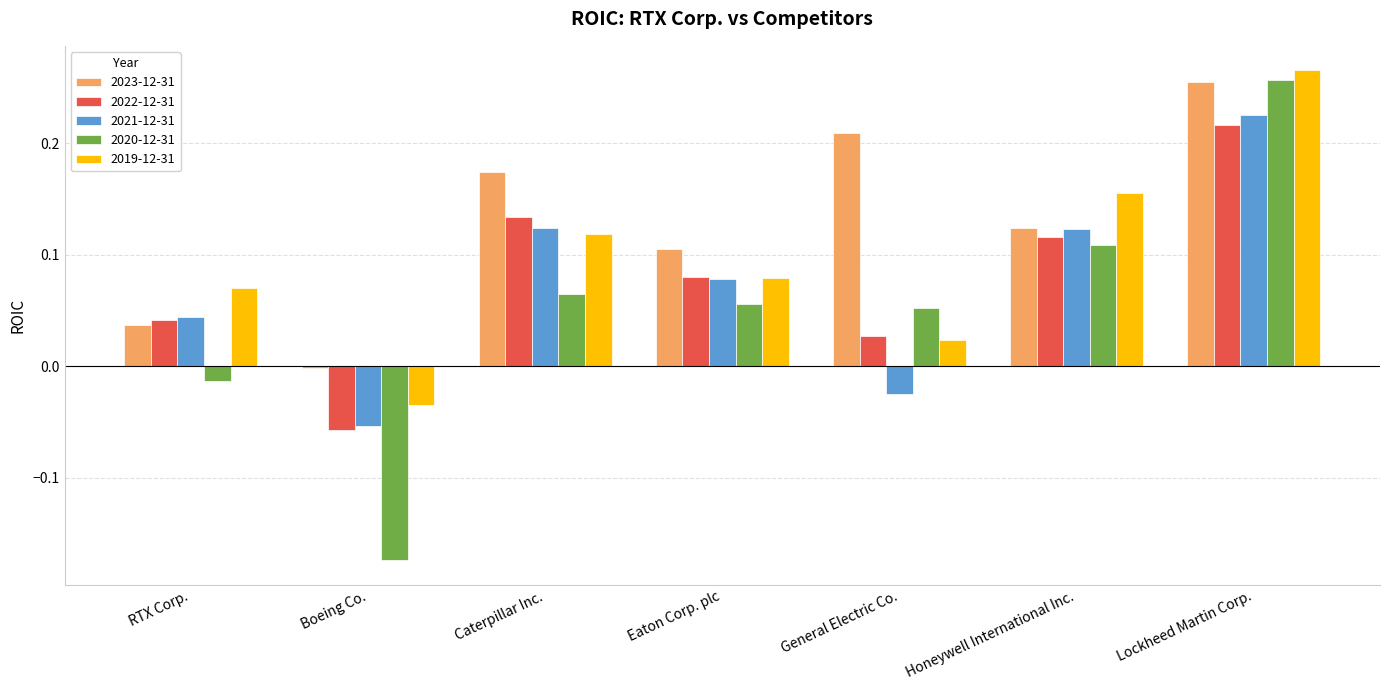

What is the sum of all 2023-12-31 values?

0.9